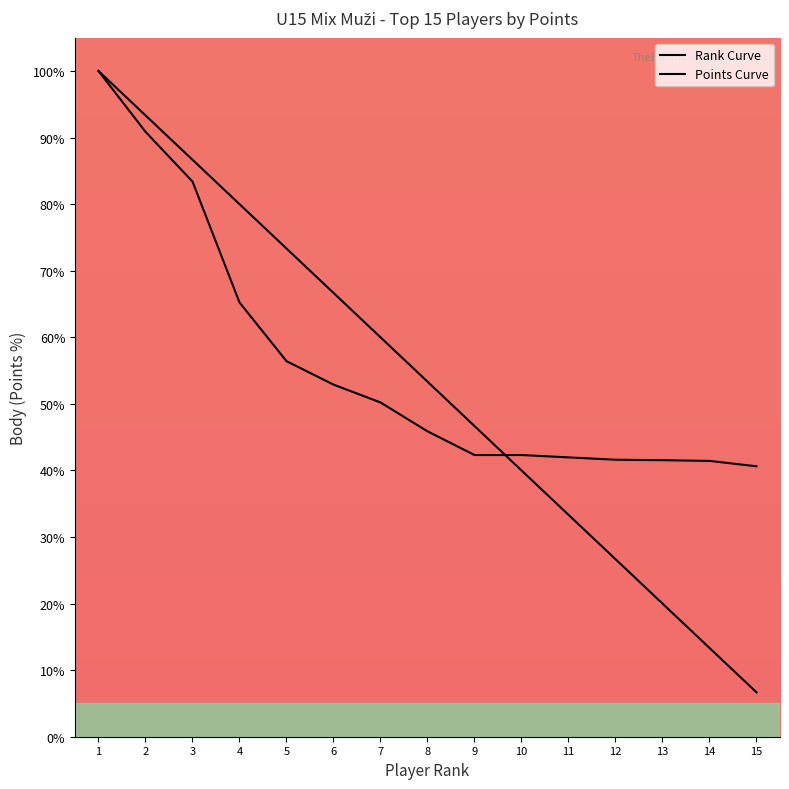

Reading left to right, list all the values displayed in this chart.

Rank Curve: 100.0	93.3	86.7	80.0	73.3	66.7	60.0	53.3	46.7	40.0	33.3	26.7	20.0	13.3	6.7
Points Curve: 100.0	90.9	83.4	65.2	56.4	52.9	50.2	45.9	42.3	42.3	42.0	41.6	41.5	41.4	40.6